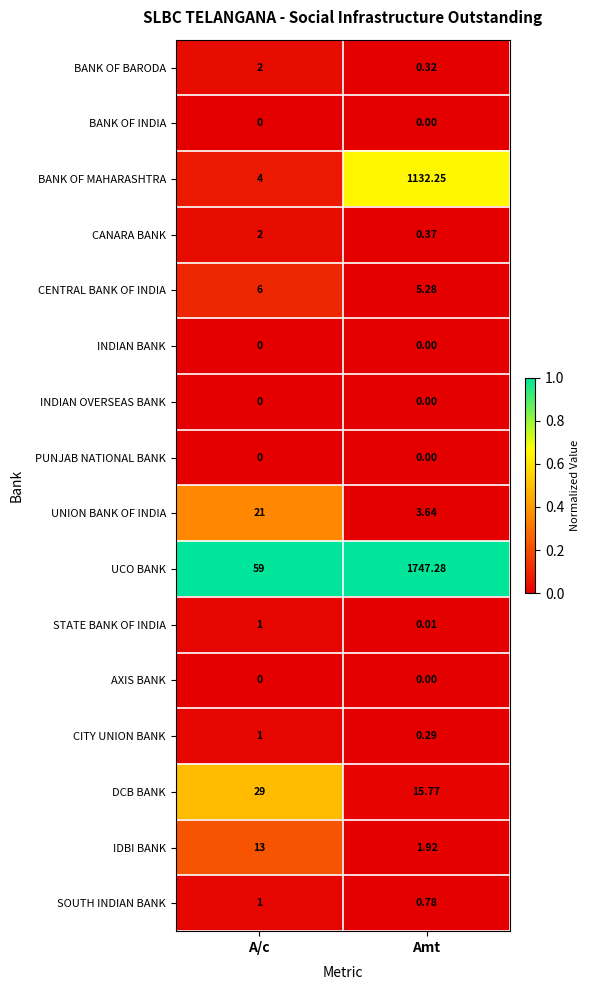

Which series has the largest range (max minus min)?

UCO BANK